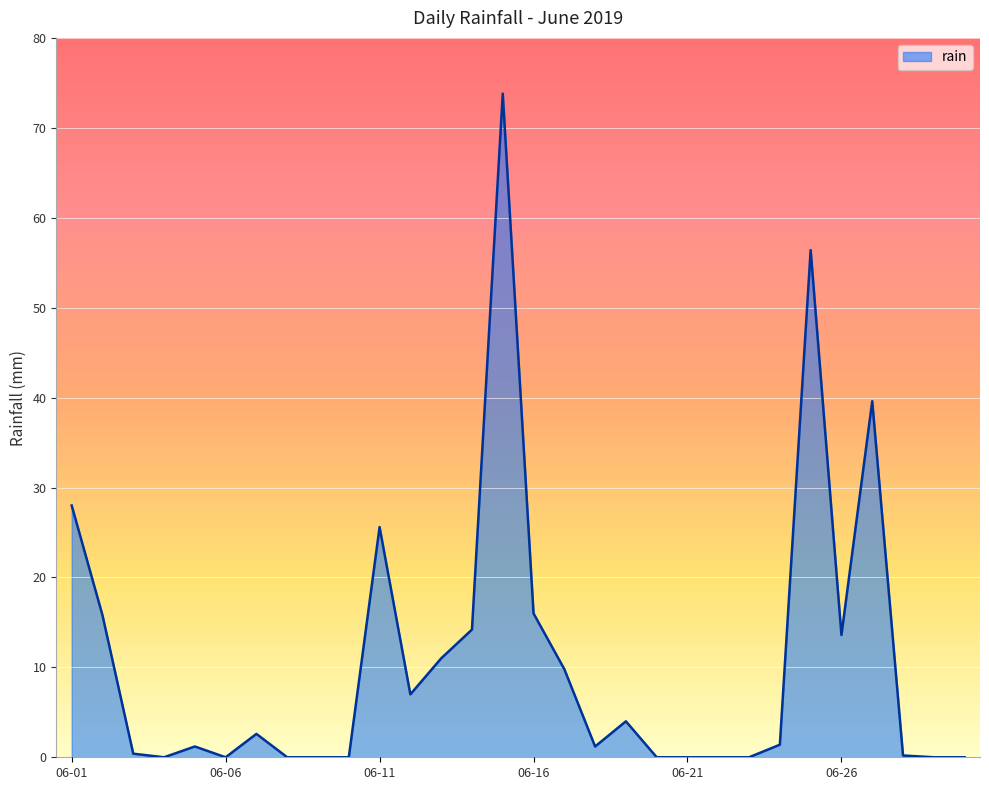

What is the greatest value displayed?

73.8